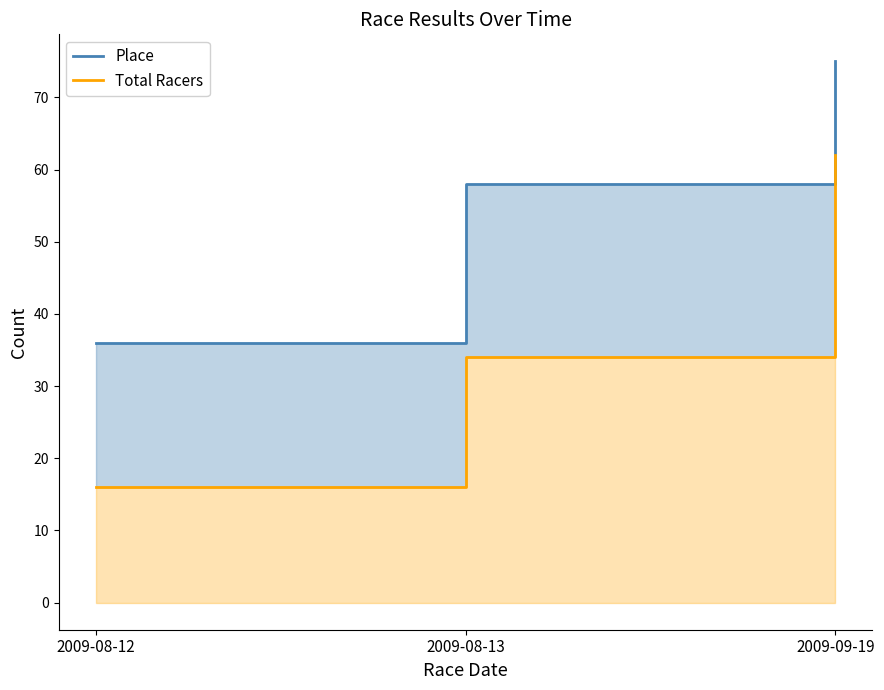

How many series are shown in this chart?

2